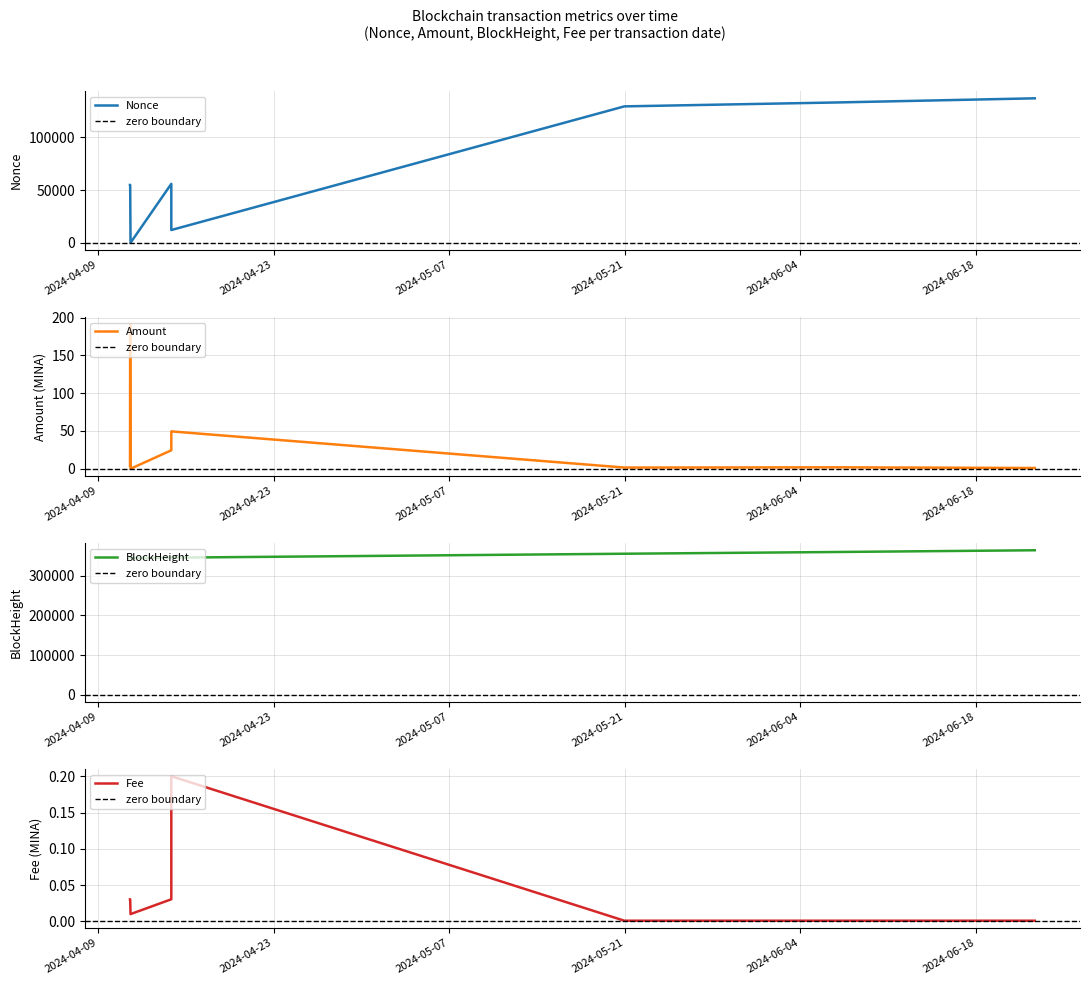

What is the sum of all Nonce values?

577221